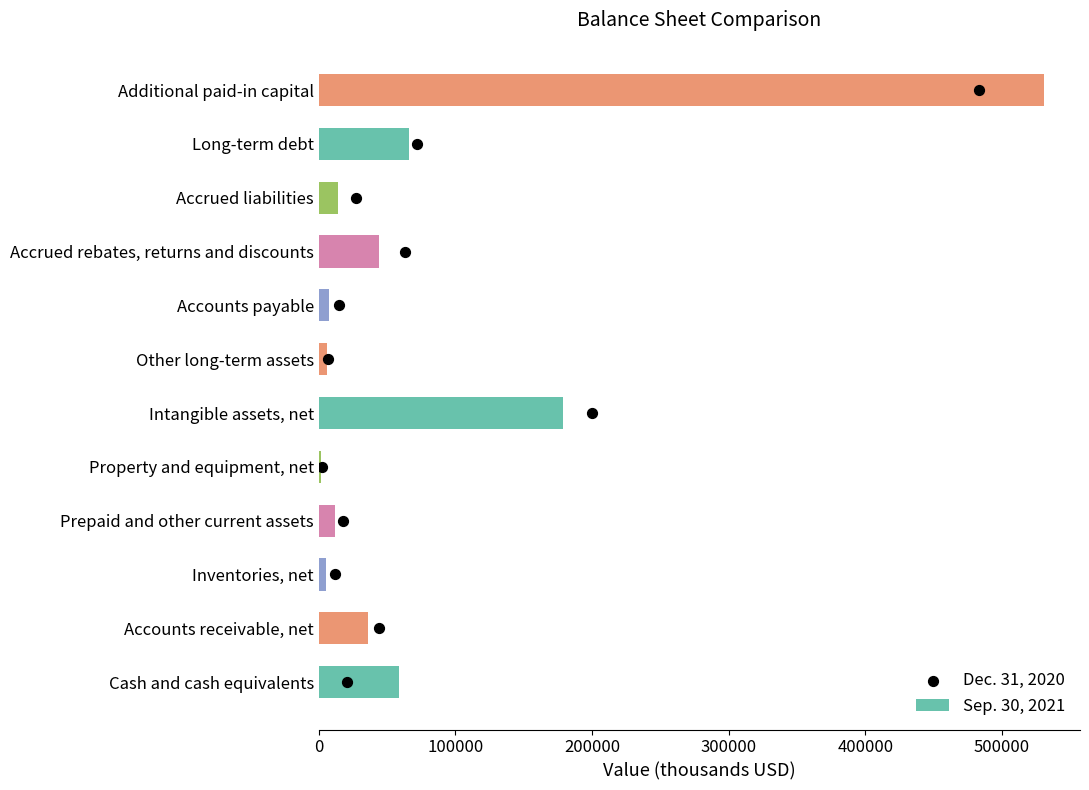

At how many categories does at least one series exceed 198304?

1